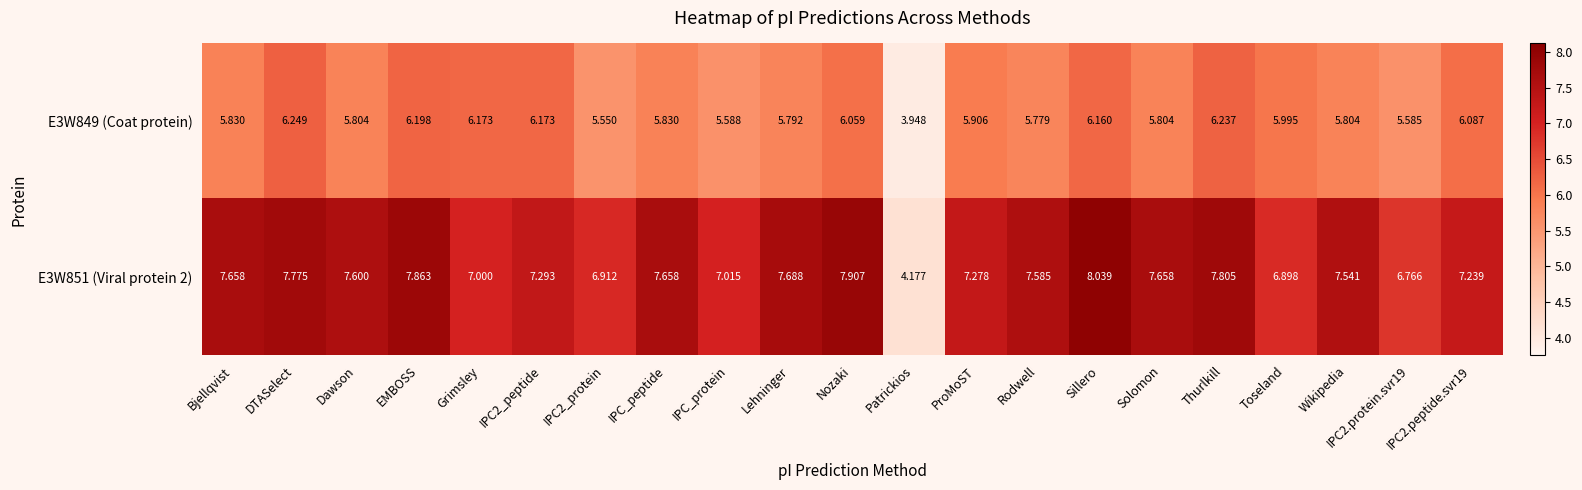

Where does the E3W851 (Viral protein 2) series first go above 7?

Bjellqvist